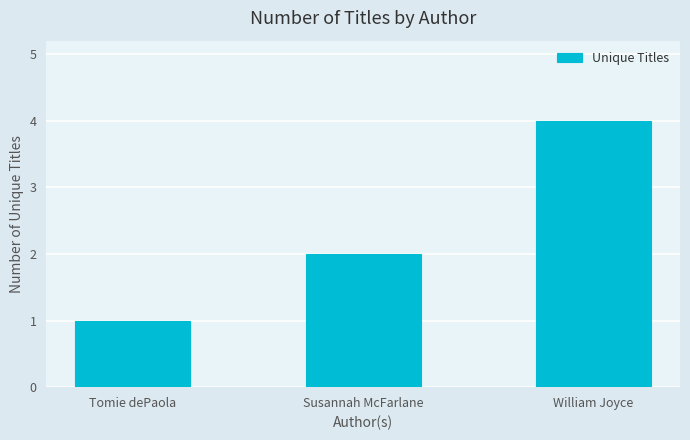

The chart shows a value of 4 at William Joyce. True or false?

True